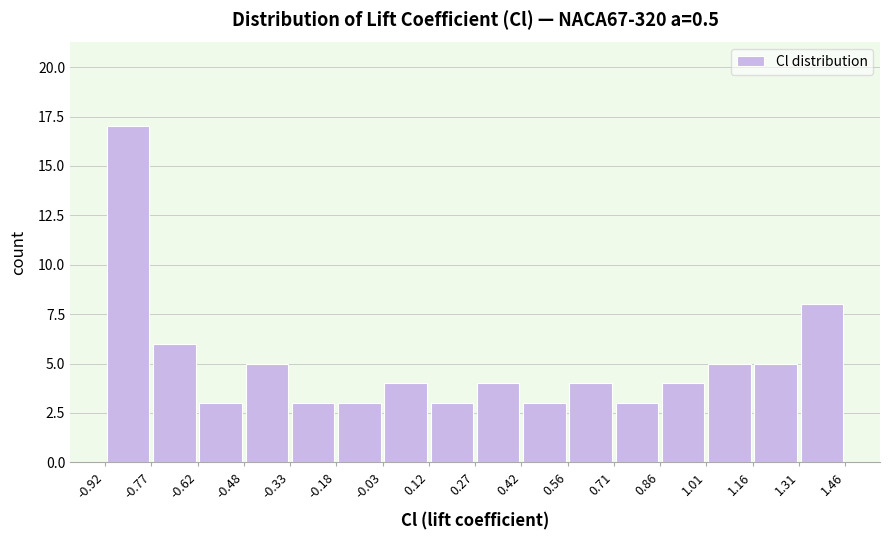

Reading left to right, list every bar in this chart as the range it spans on the x-axis followed by its height. The values are not printed on the chart, so give them approximately, as read against the axis.

-0.92 to -0.77: 17
-0.77 to -0.62: 6
-0.62 to -0.48: 3
-0.48 to -0.33: 5
-0.33 to -0.18: 3
-0.18 to -0.03: 3
-0.03 to 0.12: 4
0.12 to 0.27: 3
0.27 to 0.42: 4
0.42 to 0.56: 3
0.56 to 0.71: 4
0.71 to 0.86: 3
0.86 to 1.01: 4
1.01 to 1.16: 5
1.16 to 1.31: 5
1.31 to 1.46: 8